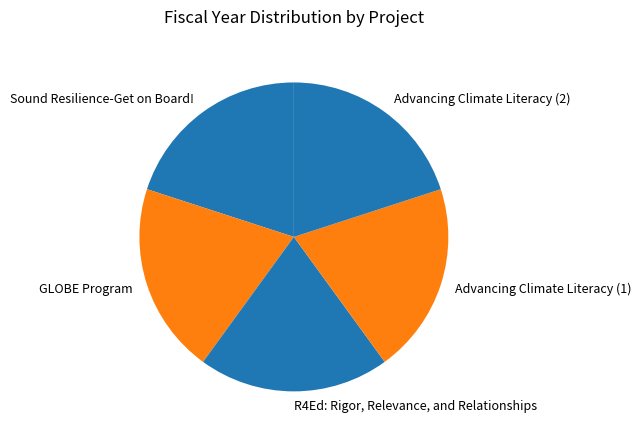

How many slices are in this pie chart?

5